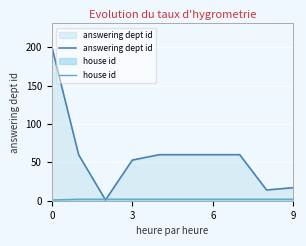

What is the difference between the highest and lowest values at 9?

51